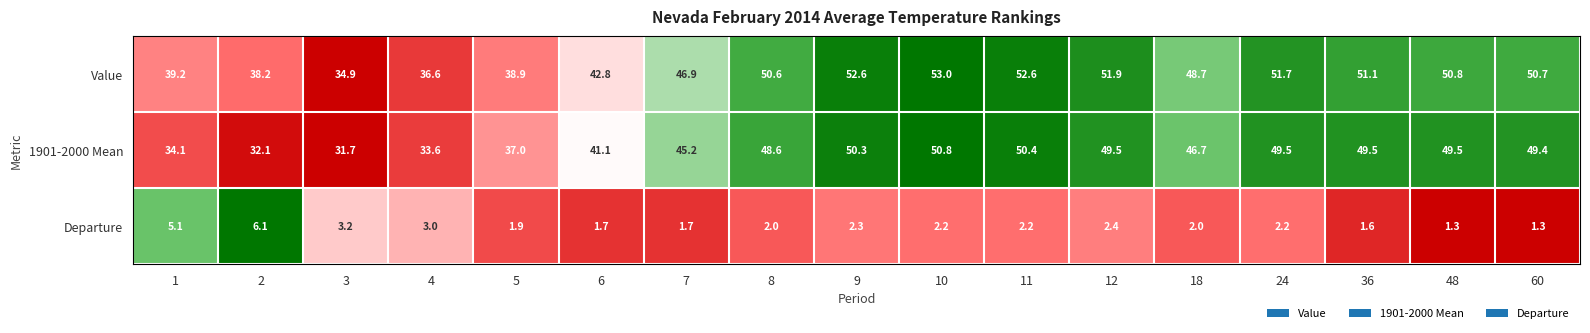

Rank the series by their maximum value, from lowest to highest.

Departure, 1901-2000 Mean, Value